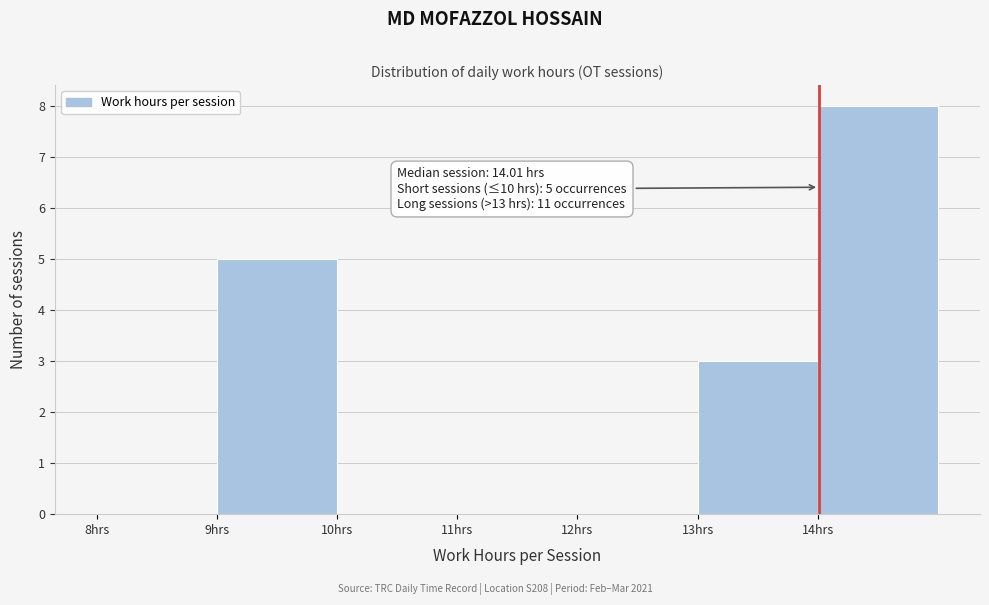

Which range on the x-axis has the tallest bar?

14 to 15